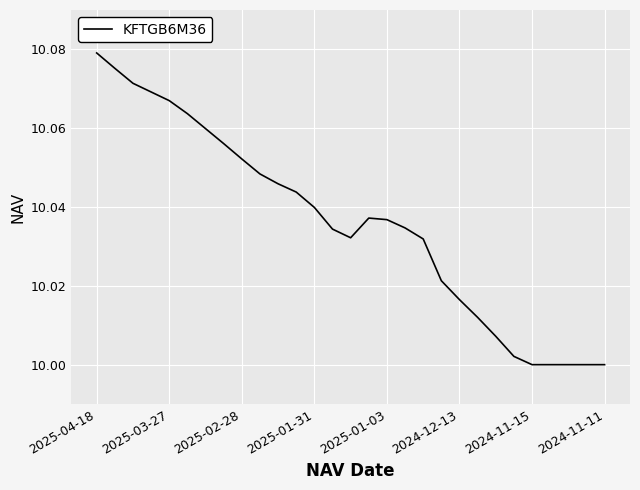

Reading right to left, transcribe all the data shown in this chart.

10.0	10.0	10.0	10.0	10.0	10.0	10.0	10.0	10.0	10.0	10.0	10.0	10.0	10.0	10.0	10.0	10.0	10.0	10.0	10.0	10.1	10.1	10.1	10.1	10.1	10.1	10.1	10.1	10.1